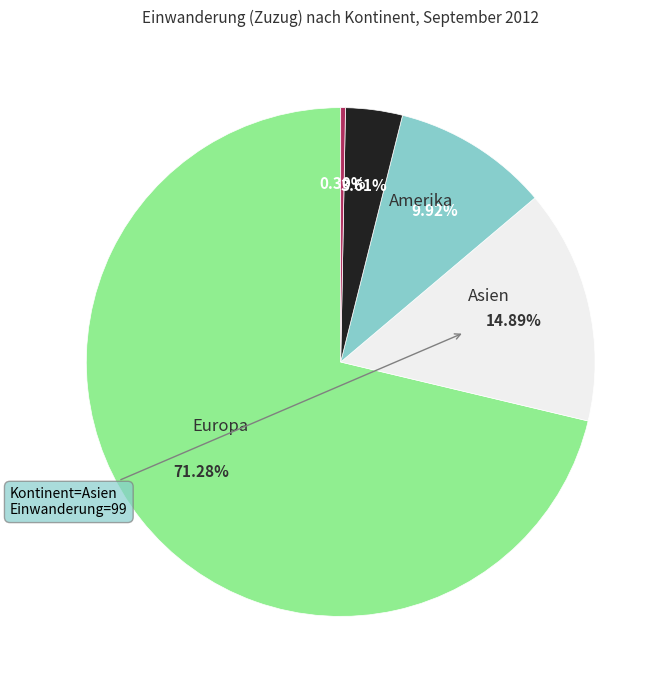

Is there a majority slice in this chart?

Yes